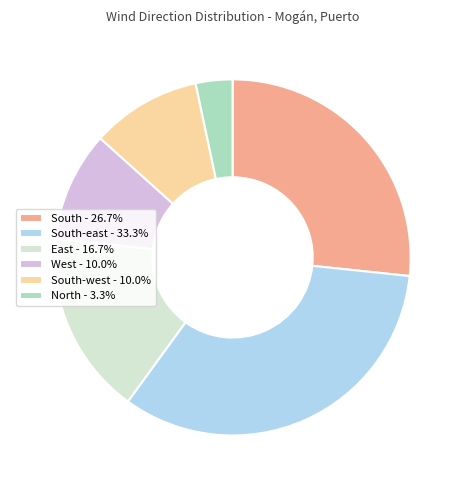

Is there a majority slice in this chart?

No